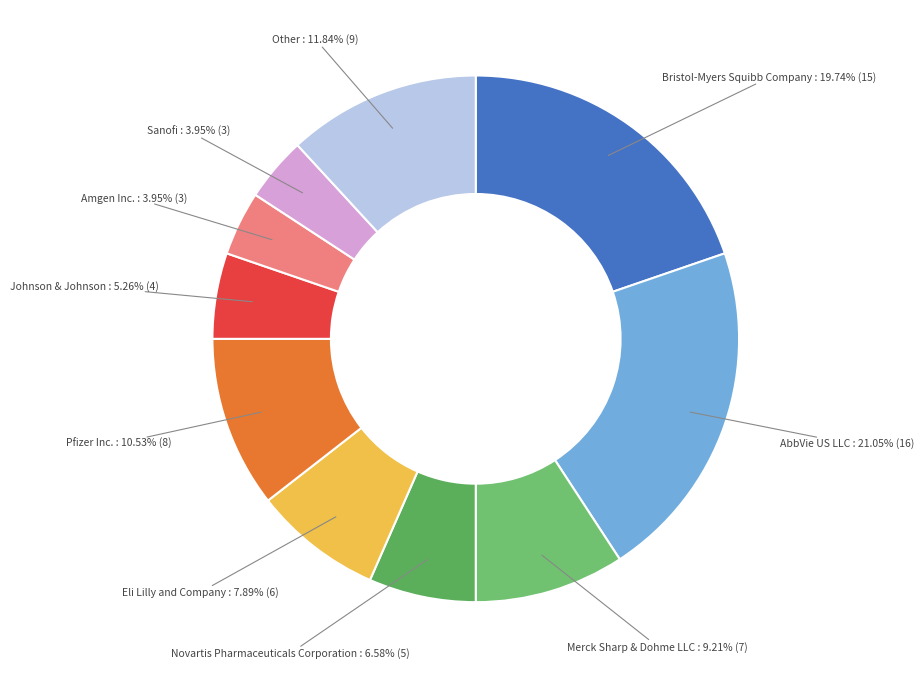

Combined, do Amgen Inc. and Johnson & Johnson account for over 50%?

No